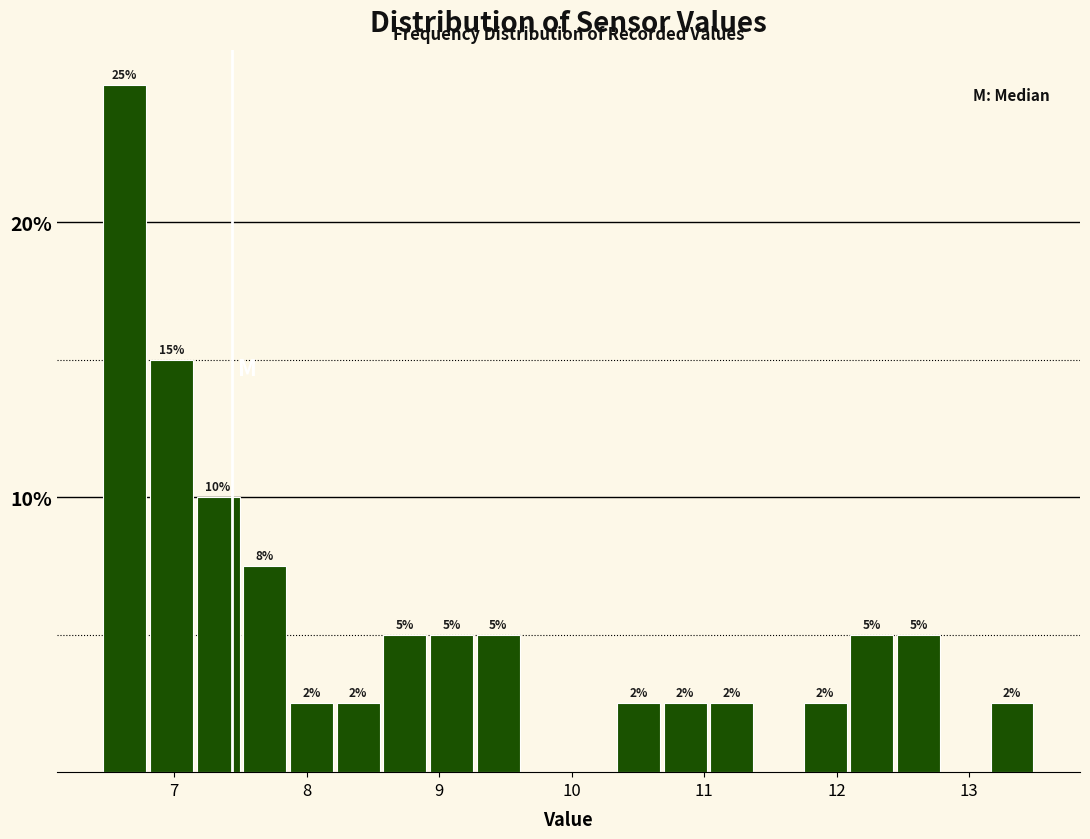

Read against the x-axis, roughly where is the centre of the tallest bar?

6.6